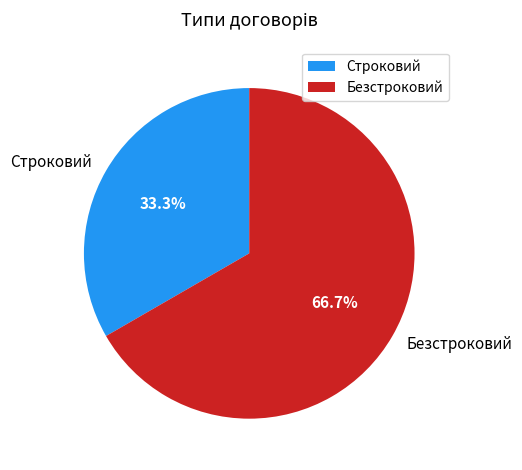

Does Строковий represent more than half of the total?

No